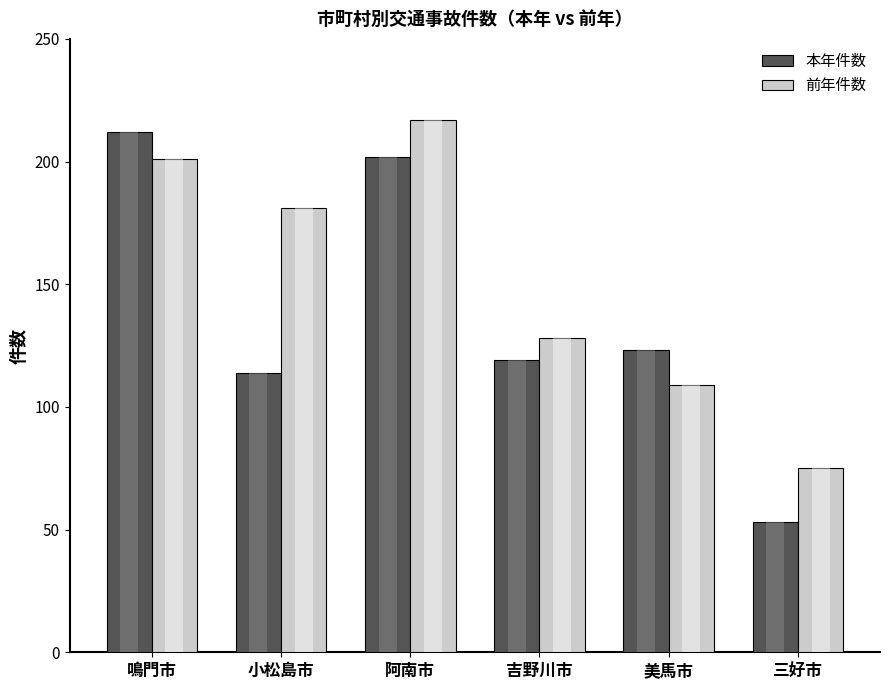

How many data points does each series have?

6